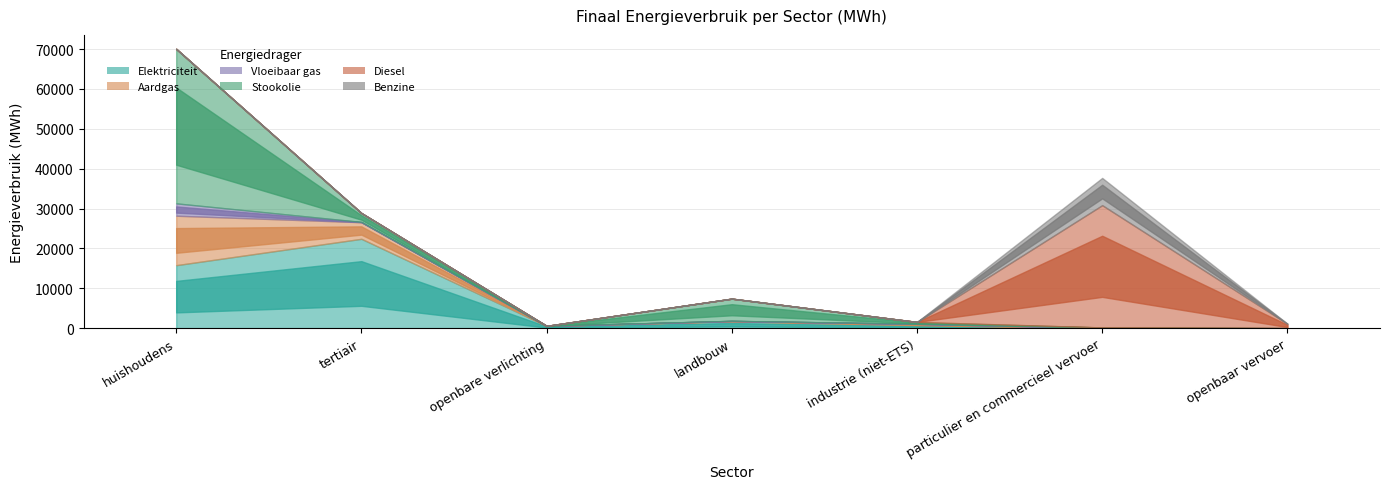

Is it true that Vloeibaar gas equals 175.5 at particulier en commercieel vervoer?

True